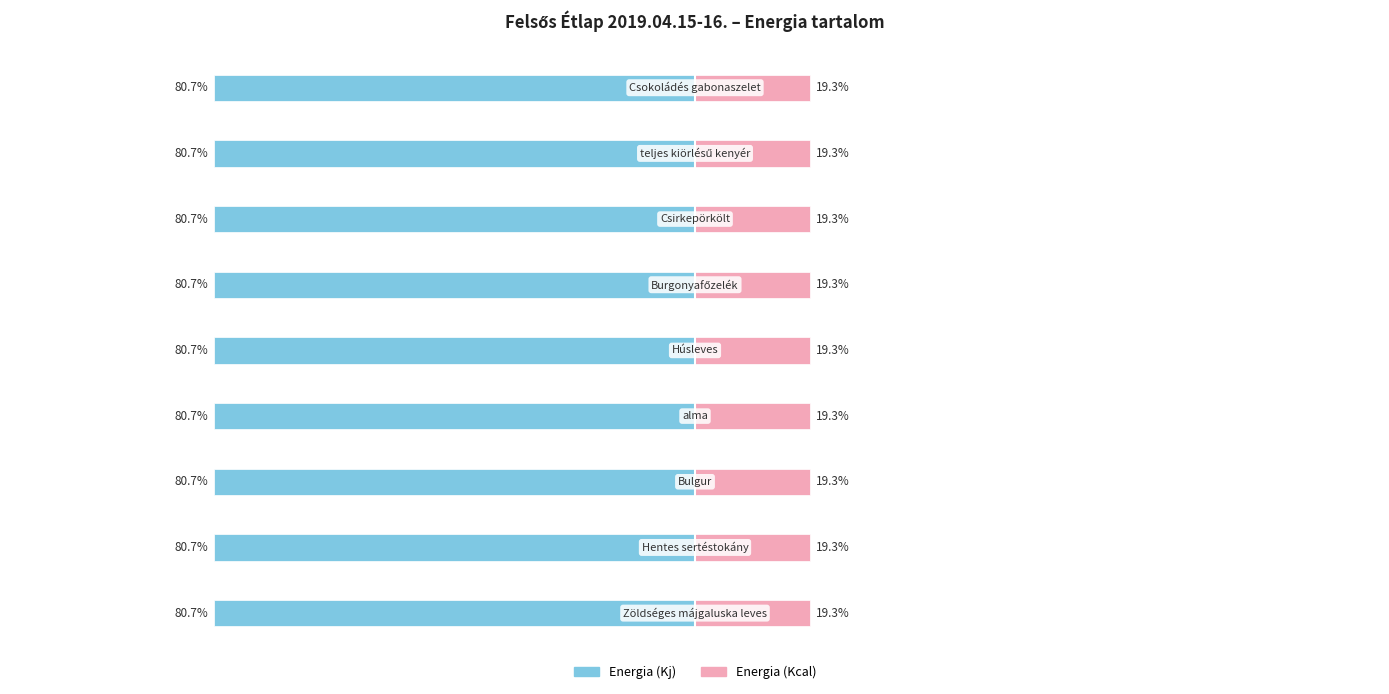

True or false: Energia (Kcal) has a value of 19.3 at −100.

True